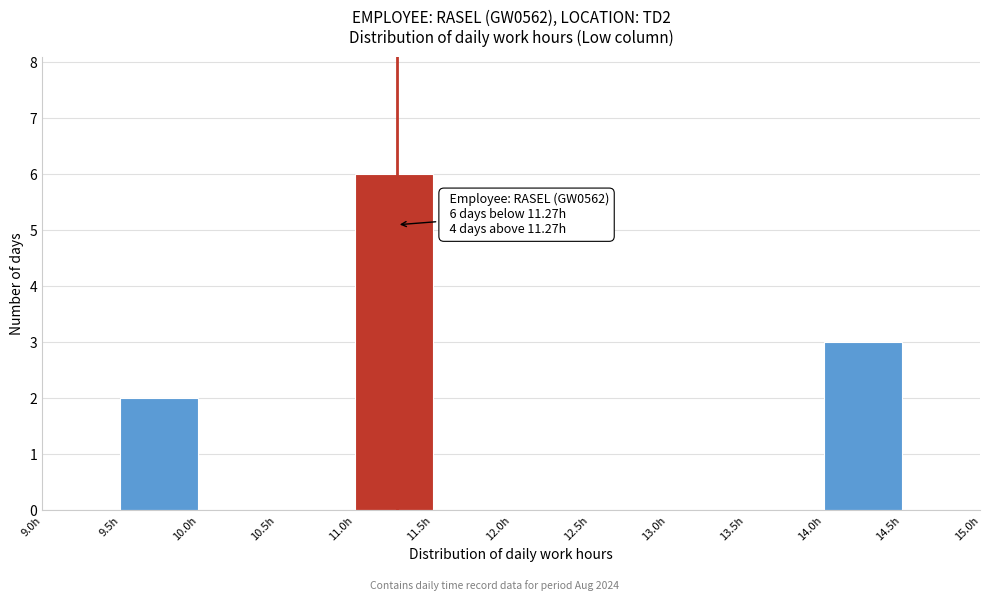

Over which range of the x-axis is the bar tallest?

11.0 to 11.5